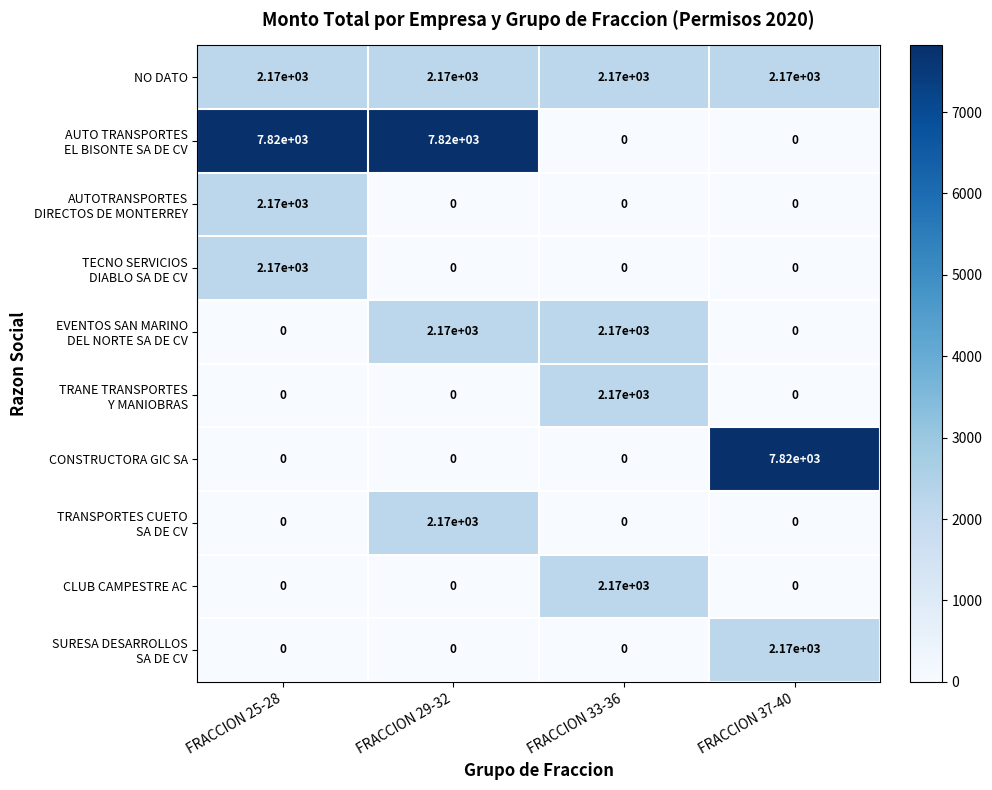

At how many categories does at least one series exceed 309?

4